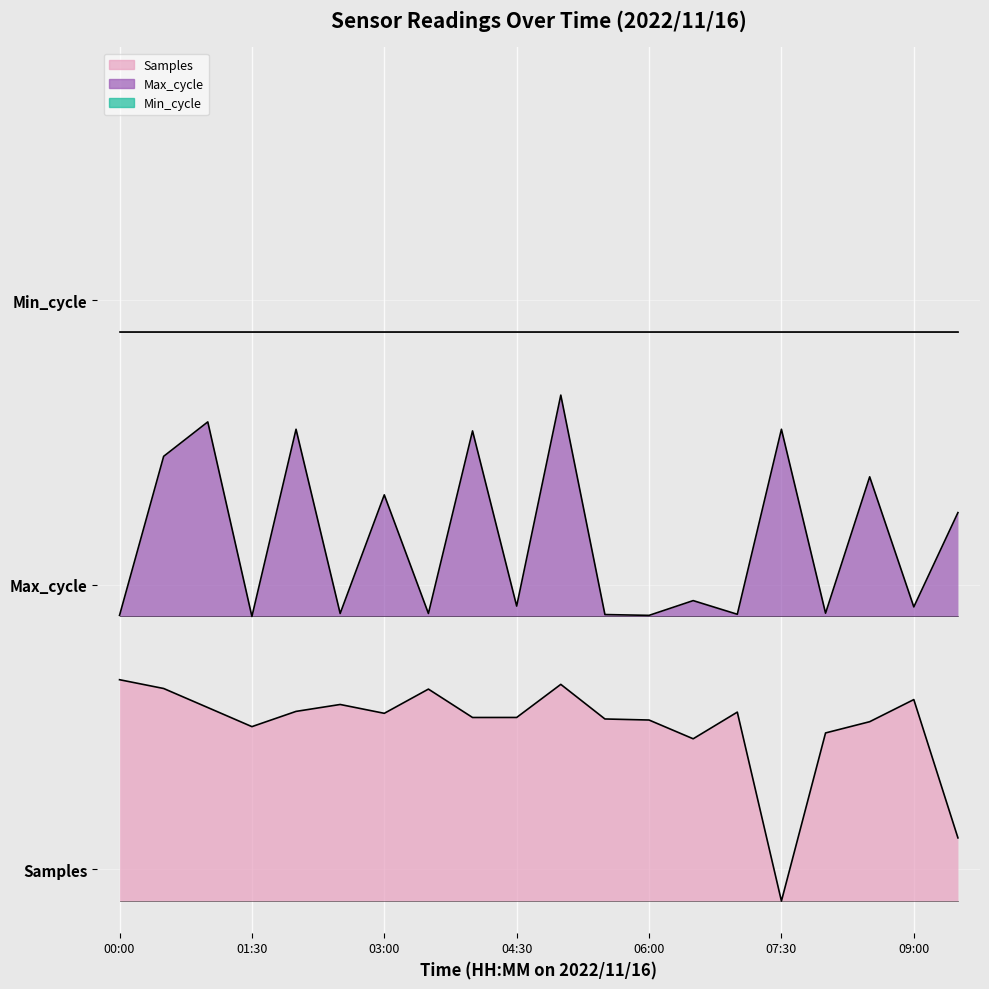

The value of Samples at 03:00 is 0.3. True or false?

True